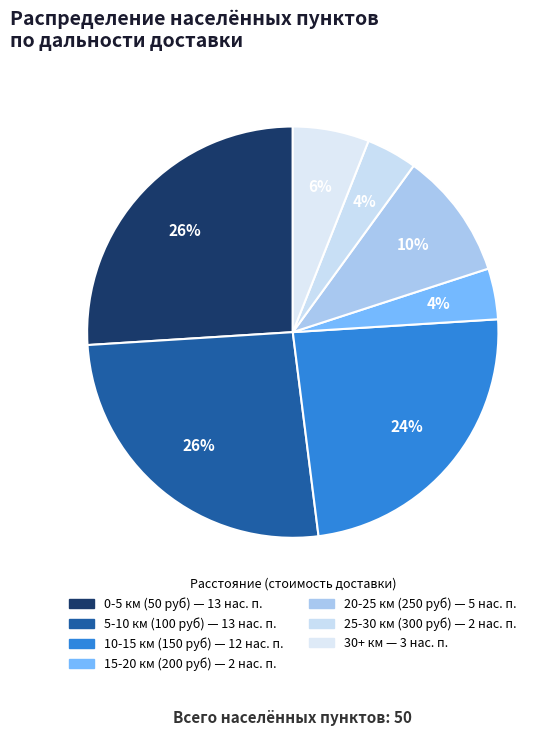

What portion of the pie excludes 20-25?

90.0%